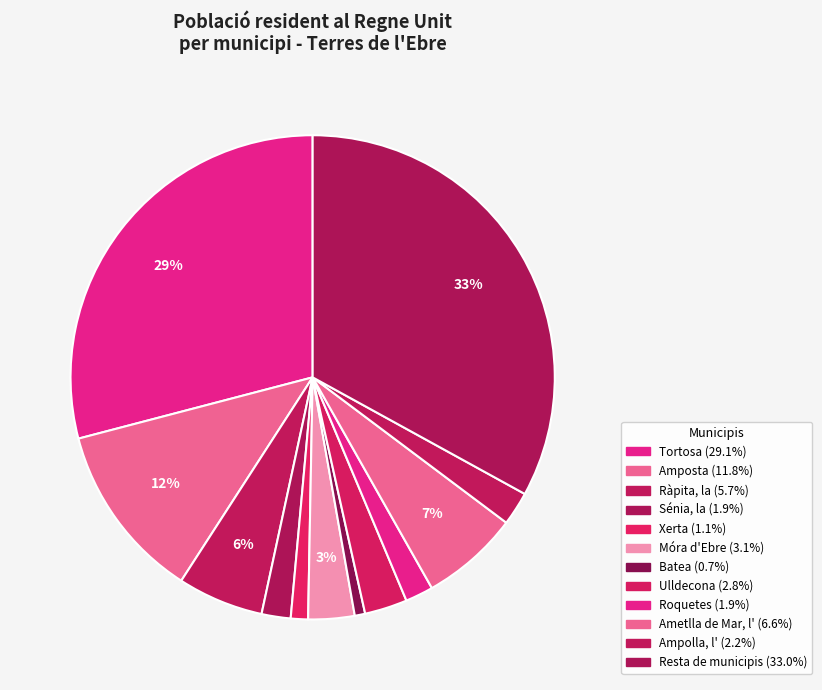

How many slices are in this pie chart?

12